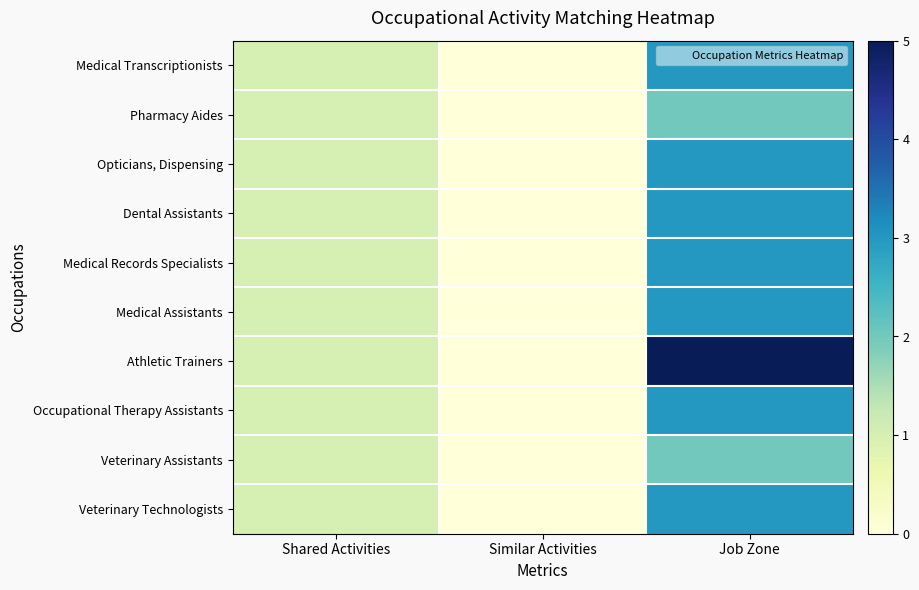

At how many categories does at least one series exceed 3?

1